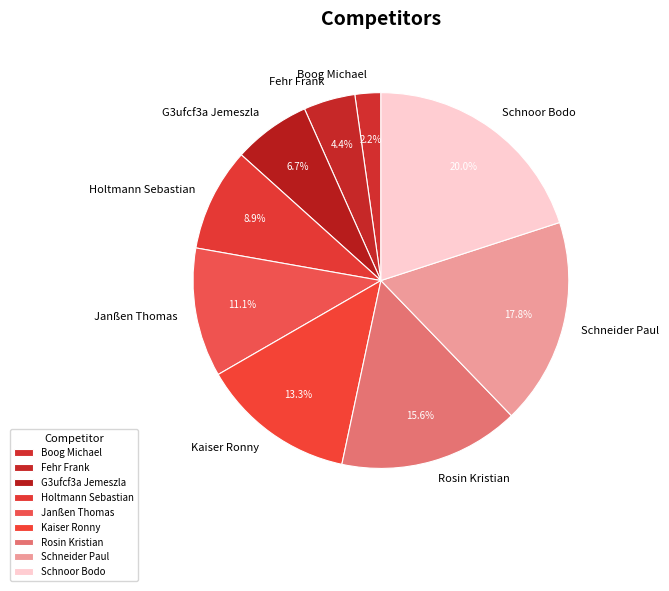

To the nearest percent, what is the difference between the Schnoor Bodo and Fehr Frank slice percentages?

16%